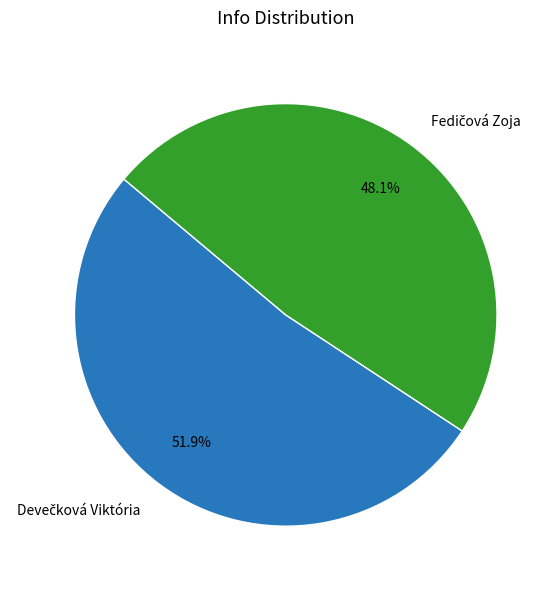

Is there any slice that represents more than half of the pie?

Yes